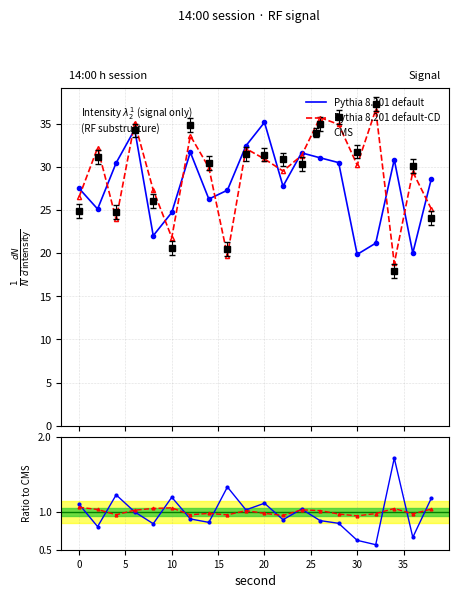

After their last crossing, which series has the higher values: Pythia 8.201 default or Pythia 8.201 default-CD?

Pythia 8.201 default